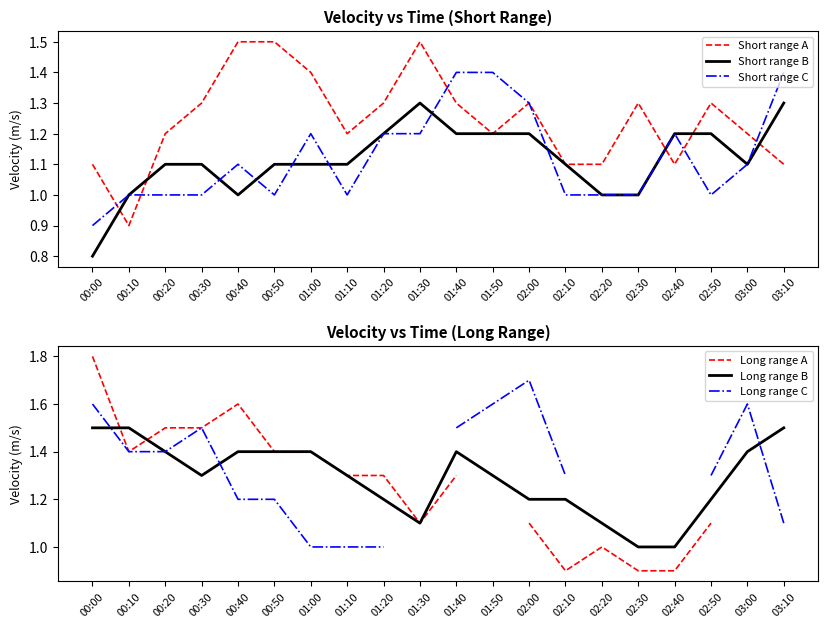

What is the label of the 4th point from the left?

00:30